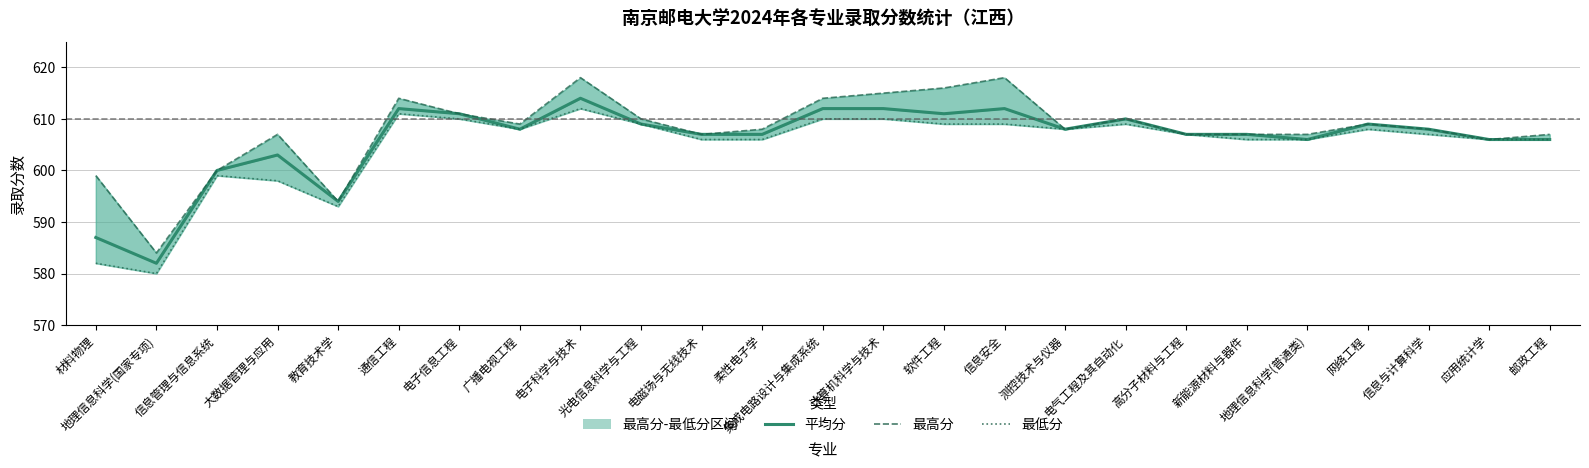

What is the value of the 最低分 point at the 12th from the left?

606